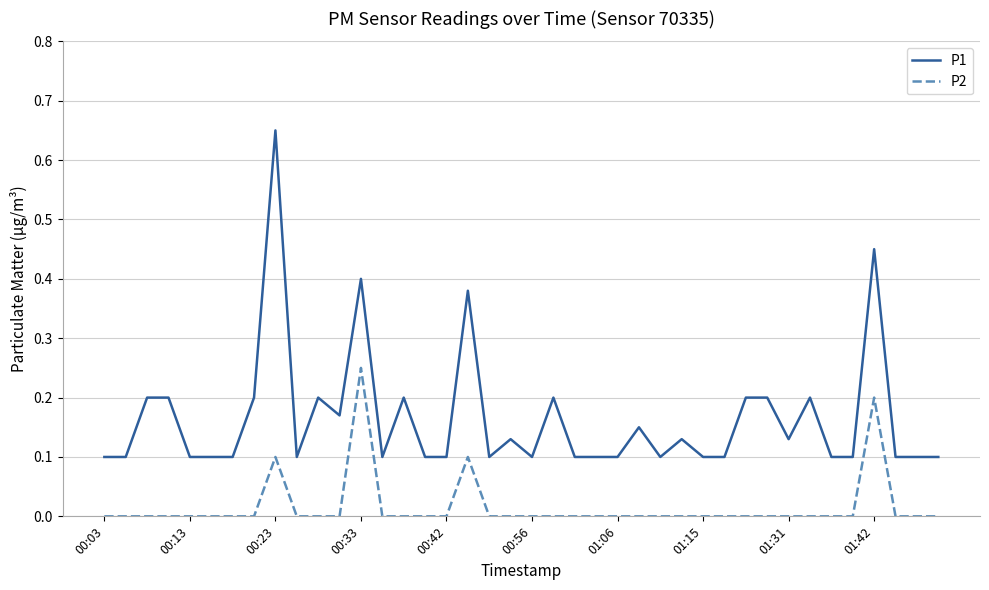

Which series has the largest total across all categories?

P1